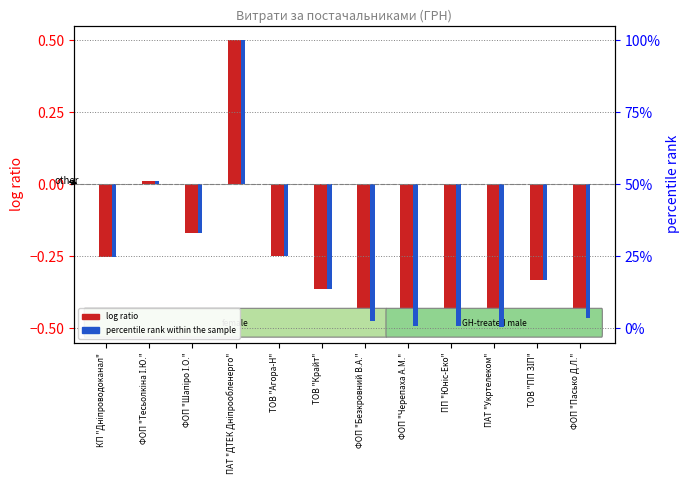

How many data points does each series have?

12